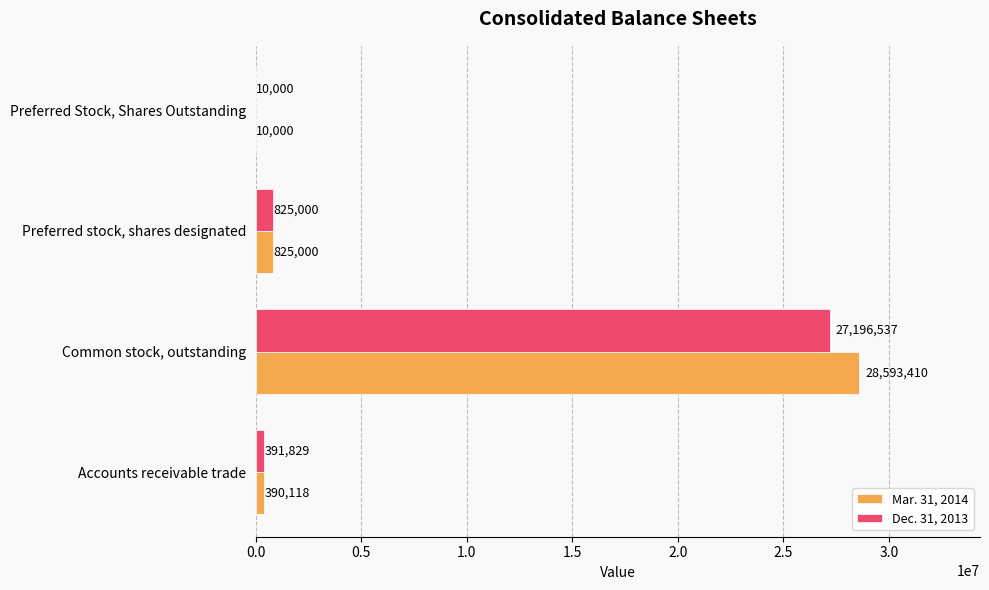

Count the number of data series in this chart.

2